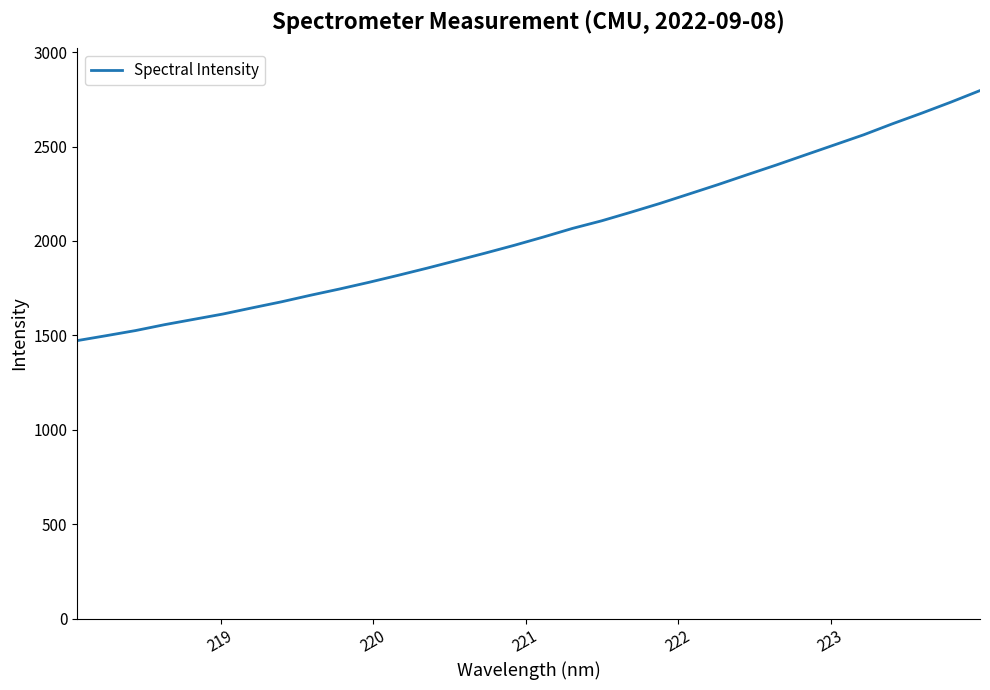

What is the greatest value displayed?

2796.7